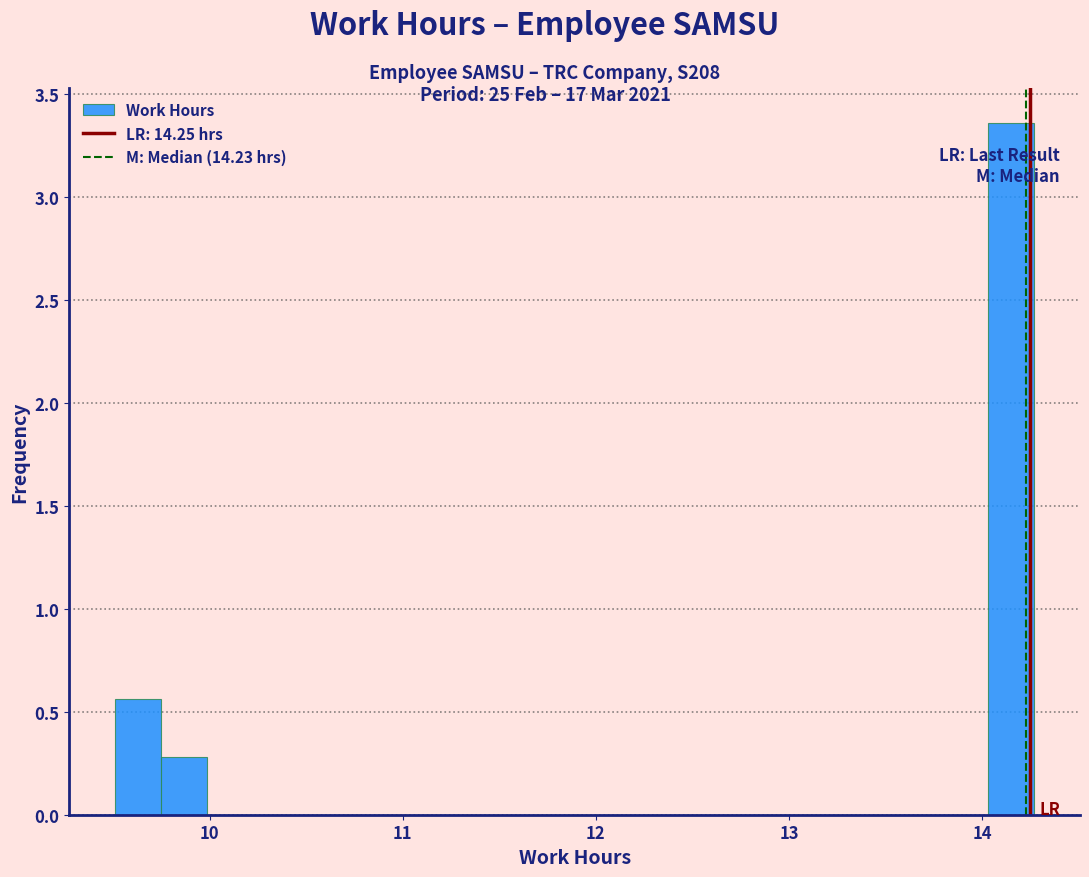

Around what value on the x-axis is the tallest bar? Give the approximate position of its centre, as read against the axis.

14.2